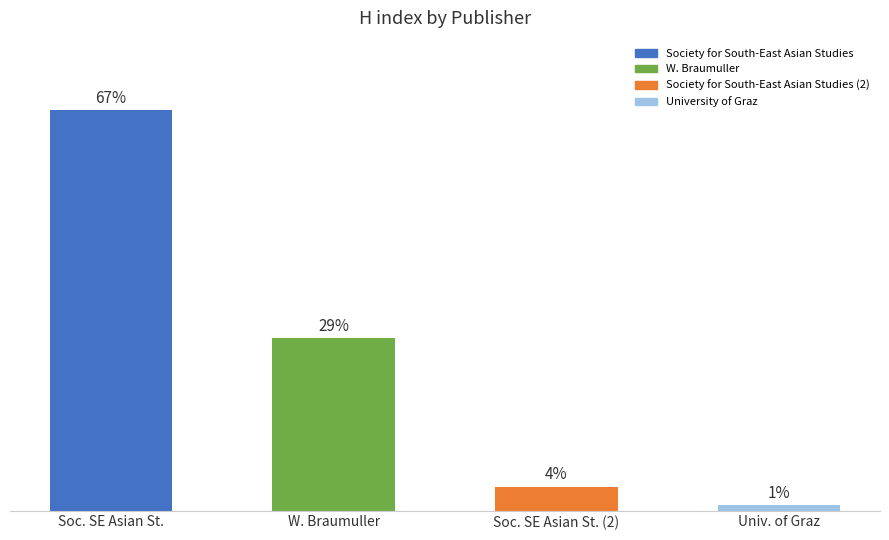

List the labels in order of value, largest first.

Soc. SE Asian St., W. Braumuller, Soc. SE Asian St. (2), Univ. of Graz